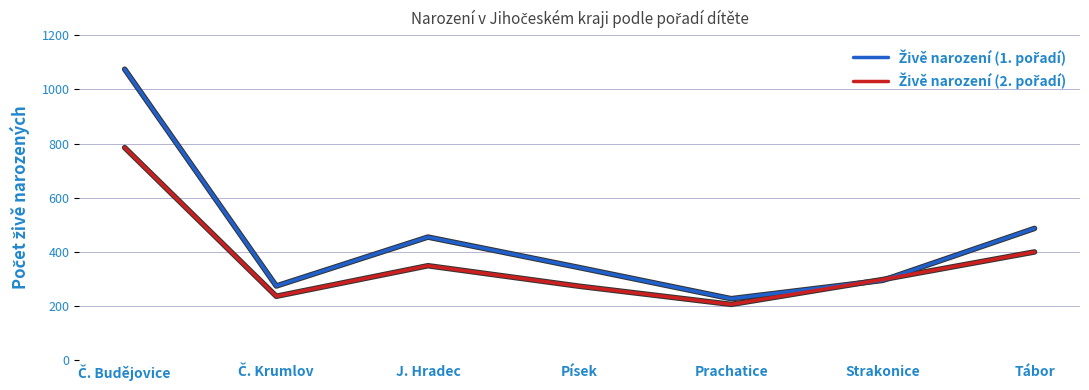

Which category has the lowest value across all series?

Prachatice